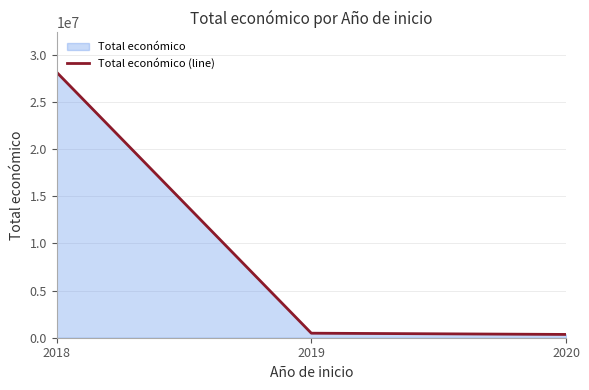

How many data points are above 480156?

1